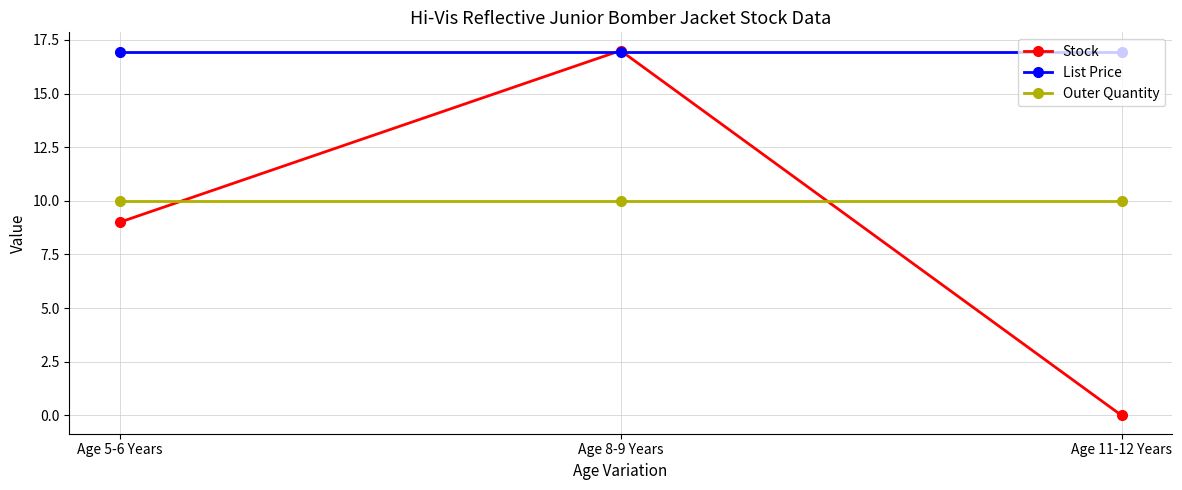

Is it true that Outer Quantity equals 10.0 at Age 11-12 Years?

True